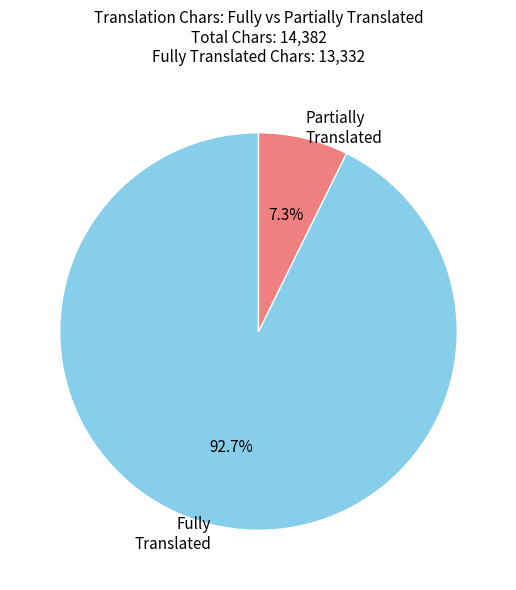

Between Fully Translated and Partially Translated, which is larger?

Fully Translated